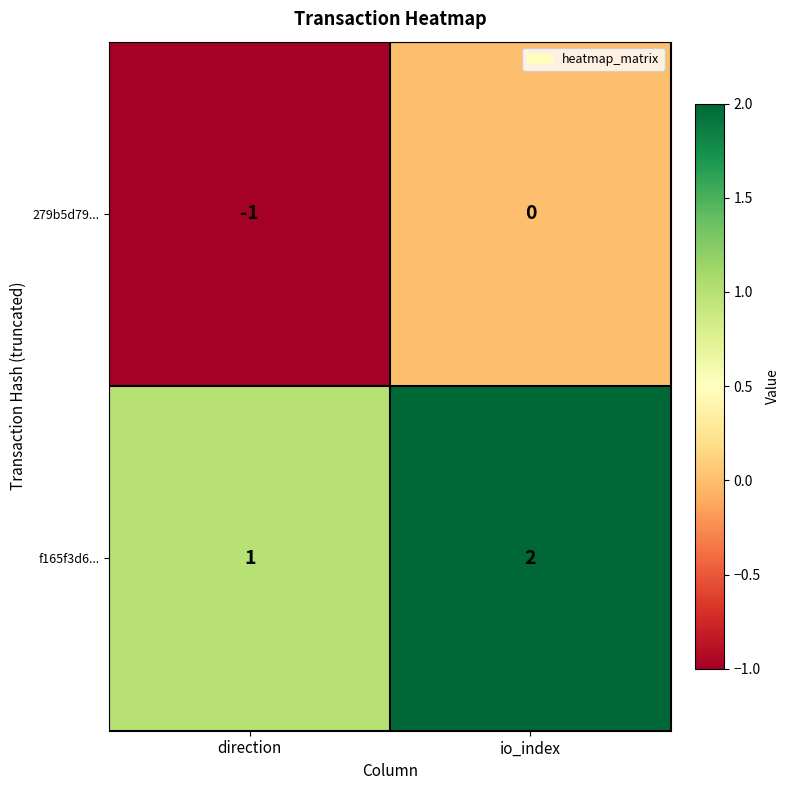

Is the value of f165f3d6... at io_index greater than the value of 279b5d79... at direction?

Yes